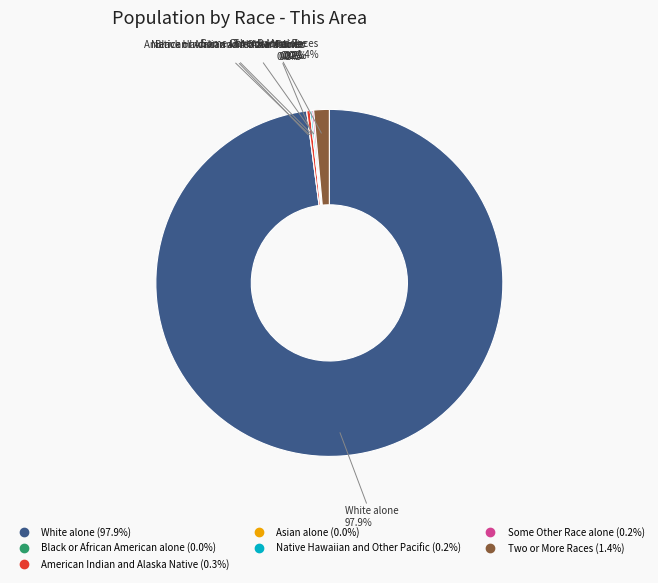

How much of the chart is everything except American Indian and Alaska Native?

99.7%